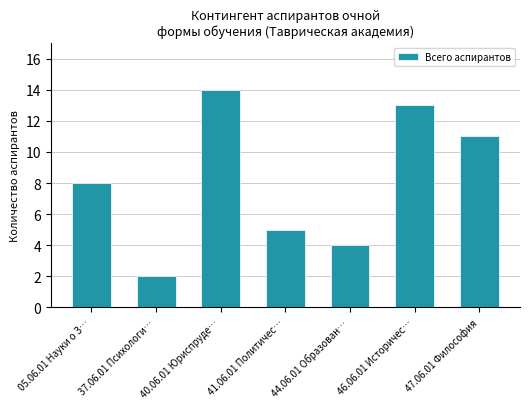

What is the value of the 6th bar from the left?

13